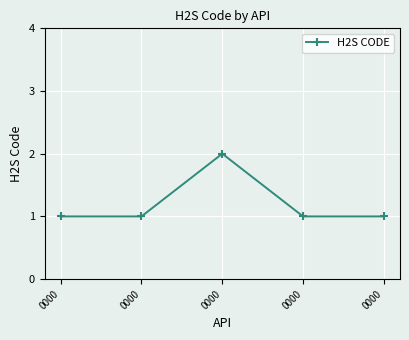

Reading left to right, extract all data points from this chart.

1	1	2	1	1